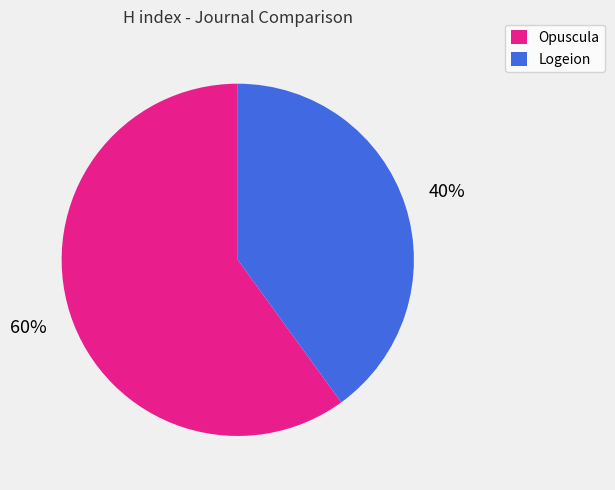

To the nearest percent, what is the difference between the Logeion and Opuscula slice percentages?

20%